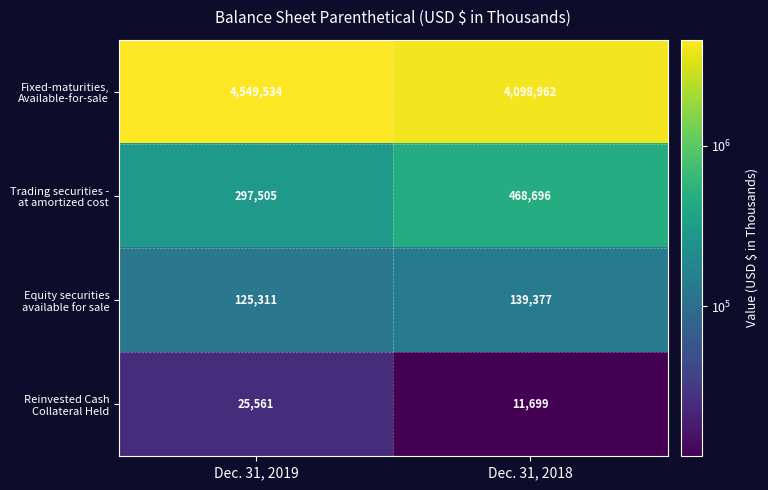

What is the spread (max minus min) of values at Dec. 31, 2019?

4523973